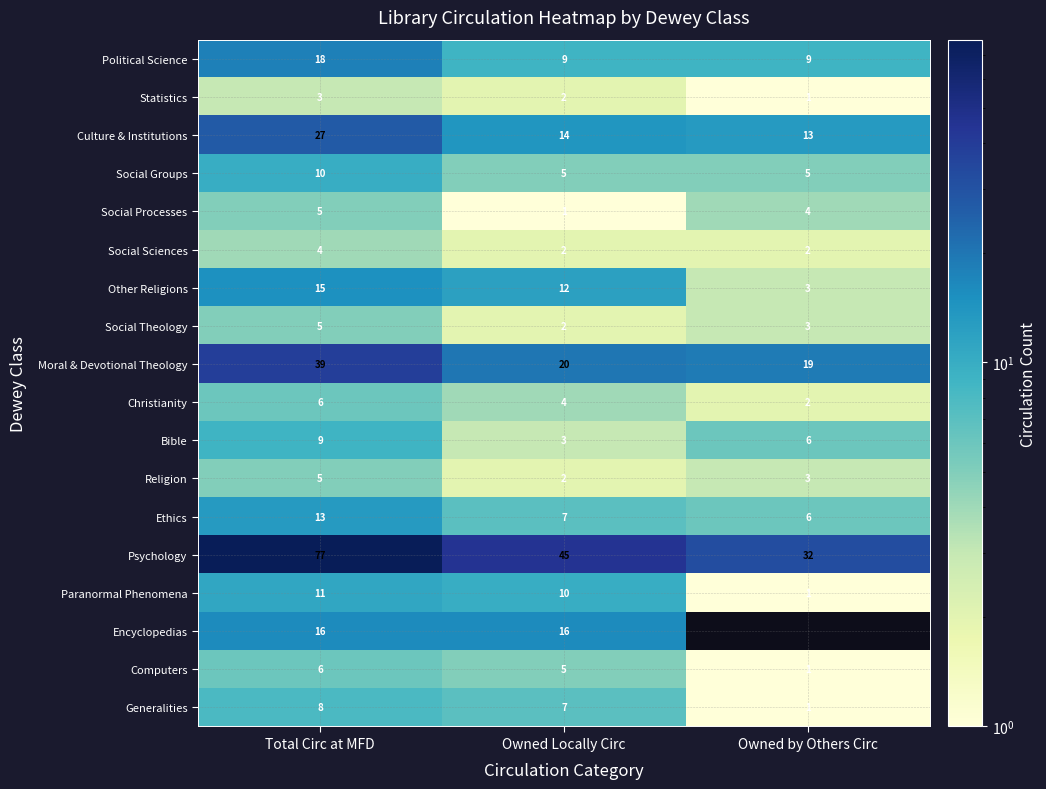

List the labels in order of Culture & Institutions value, largest first.

Total Circ at MFD, Owned Locally Circ, Owned by Others Circ